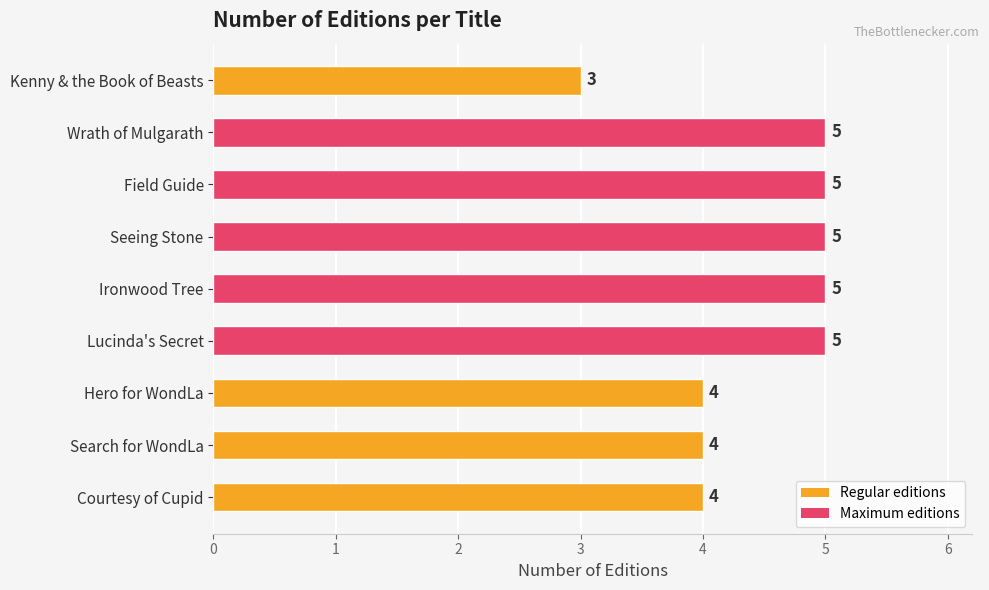

What is the sum of all values?

40